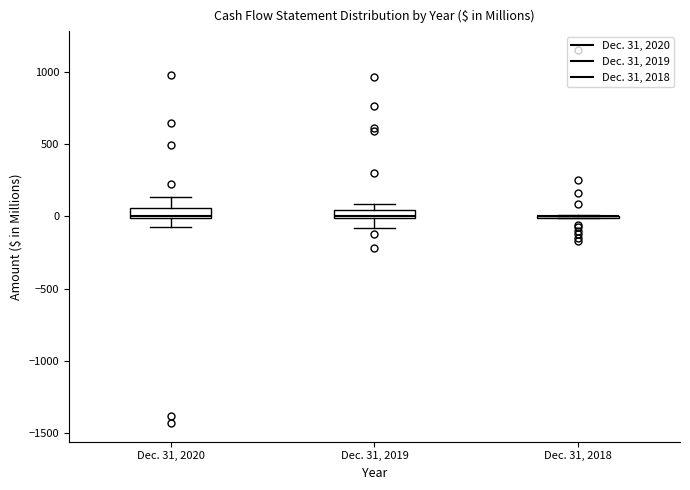

Where is the upper edge of the box for Dec. 31, 2020 on the y-axis? The values are not printed on the chart, so give them approximately, as read against the axis.

50